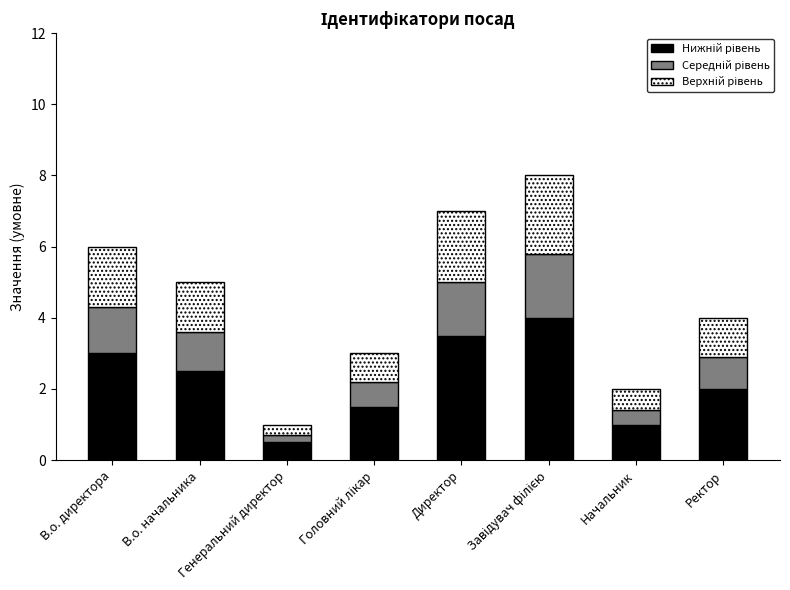

What is the total value across all series at В.о. директора?

6.0